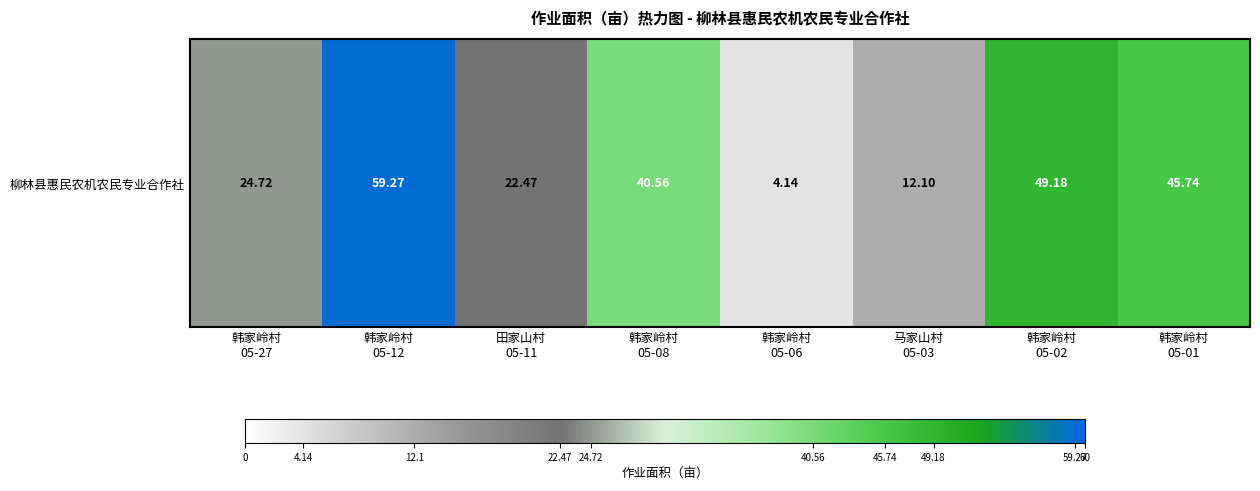

Where does the data first go above 40?

韩家岭村
05-12